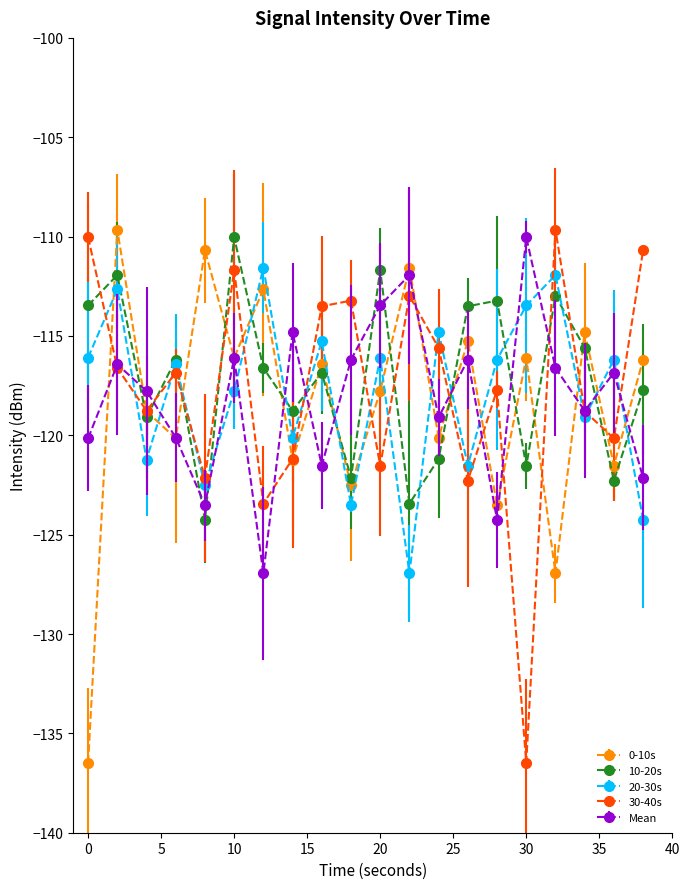

True or false: 20-30s and 0-10s intersect in this chart.

True